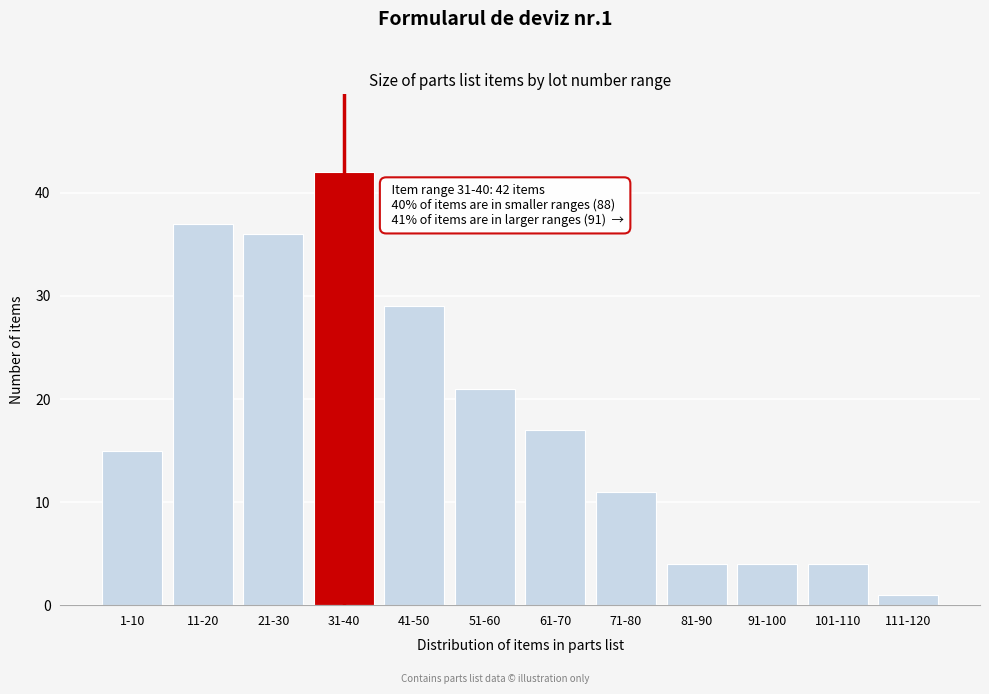

Reading right to left, extract all data points from this chart.

1	4	4	4	11	17	21	29	42	36	37	15